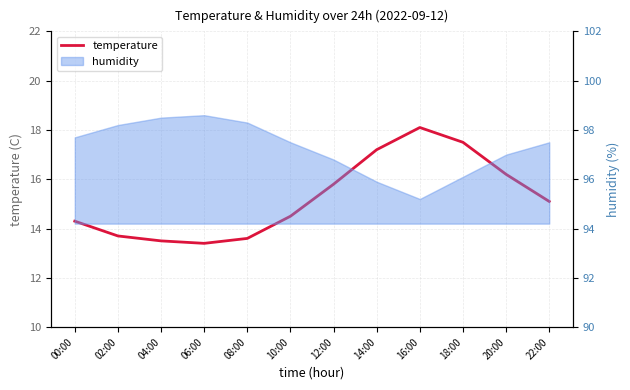

At which label is the value closest to 15?

22:00